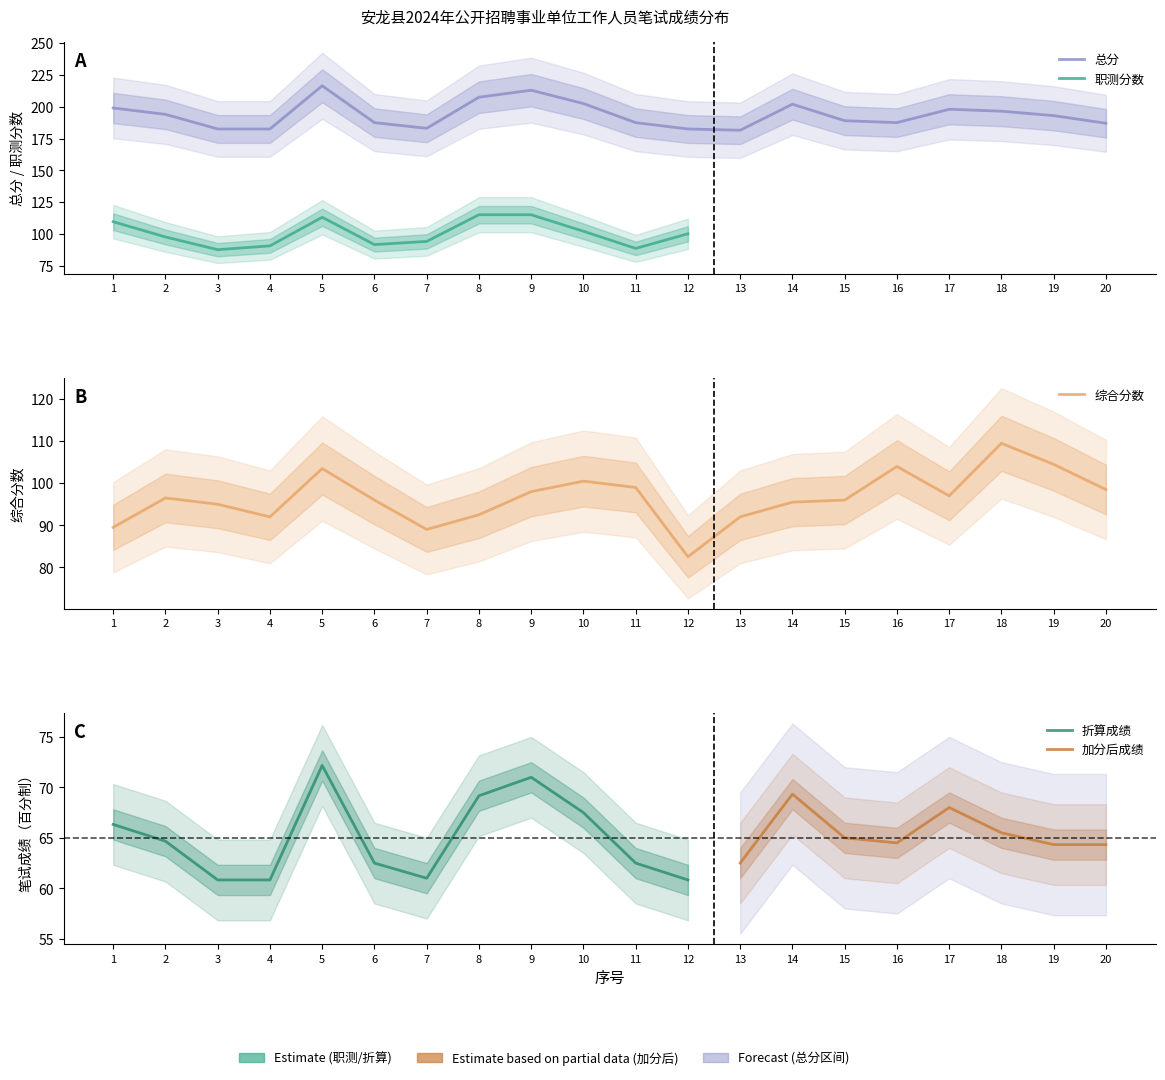

Read the 综合分数 value at 14.

95.5